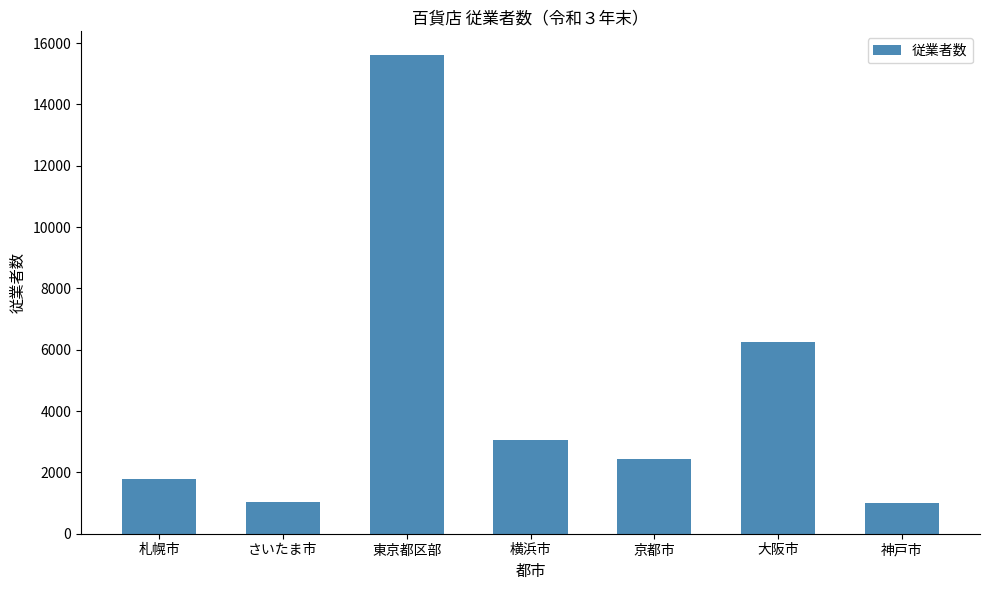

What is the ratio of the value at 京都市 to the value at さいたま市?

2.4